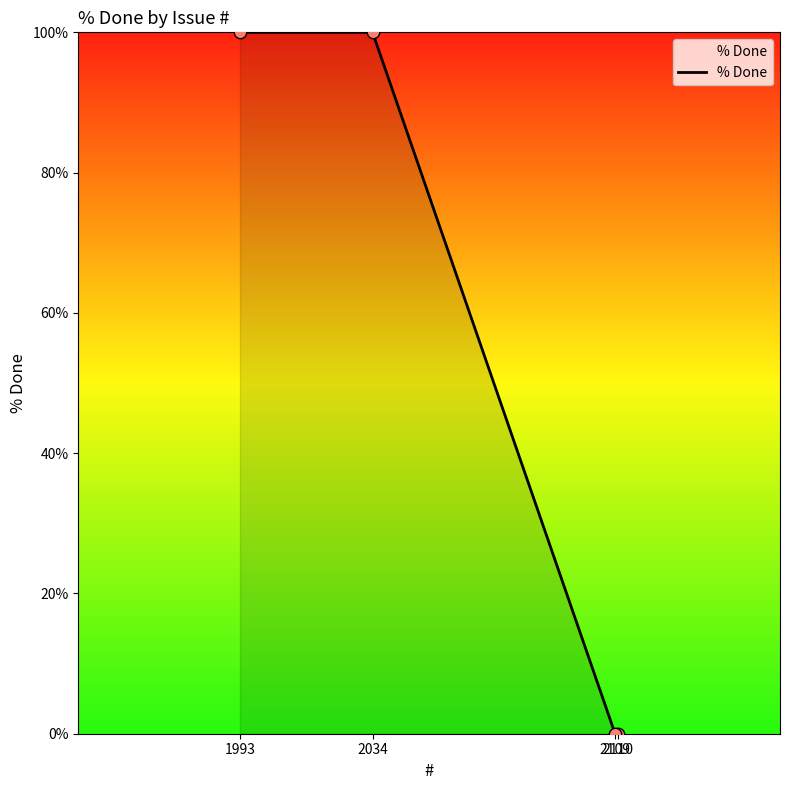

Between 2034 and 1993, which is larger?

2034